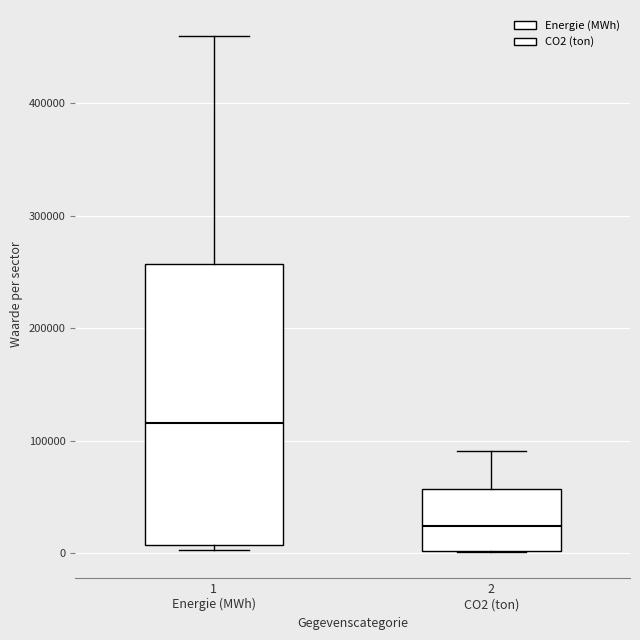

Which box is the tallest, from its lower edge to its upper edge?

1 Energie (MWh)